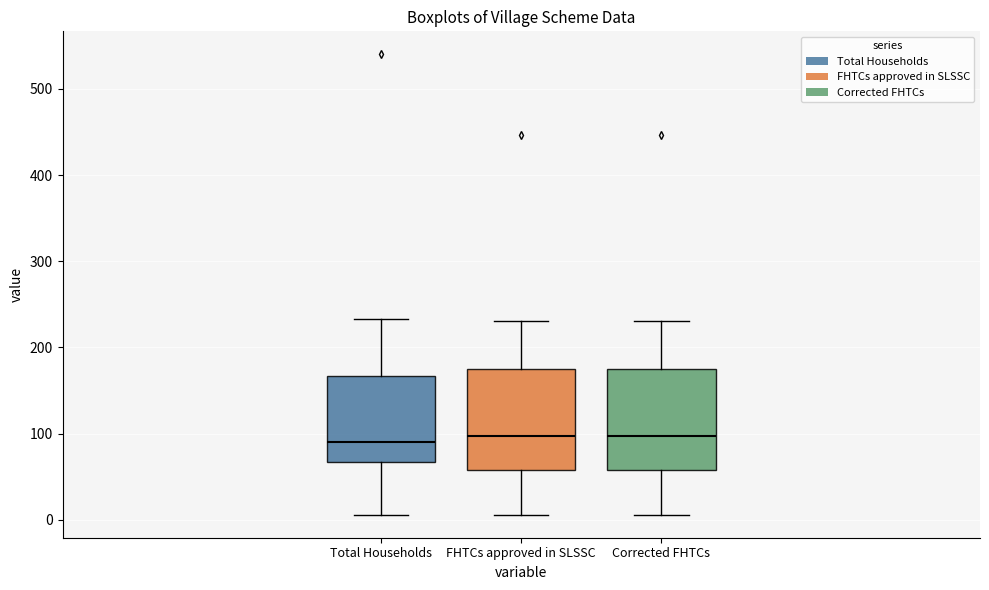

Where is the upper edge of the box for Total Households on the y-axis? The values are not printed on the chart, so give them approximately, as read against the axis.

170